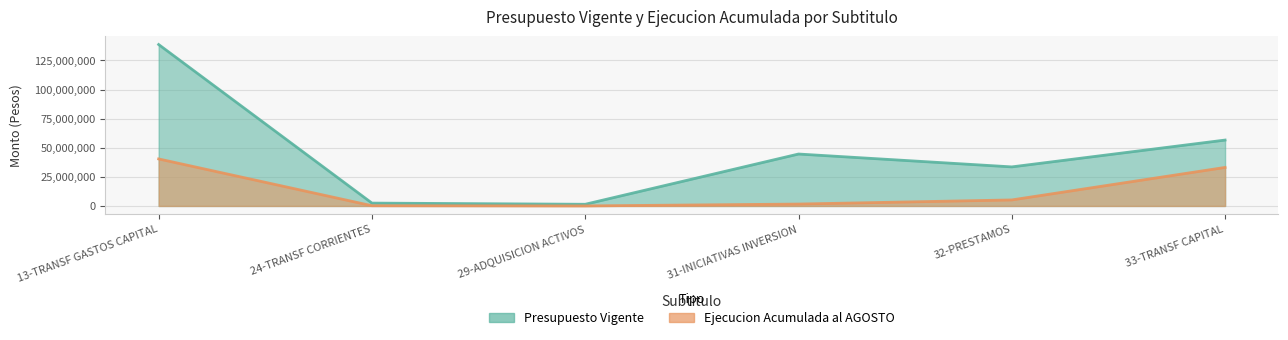

True or false: Ejecucion Acumulada al AGOSTO has more than 2 points higher than both neighbors.

False